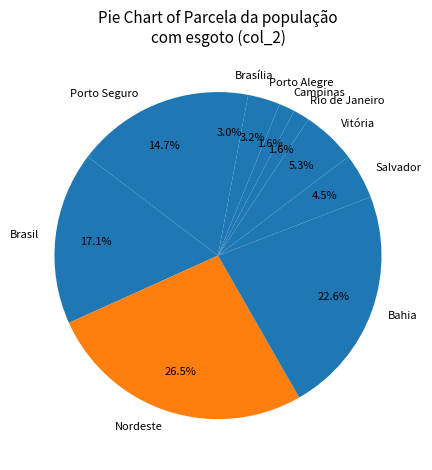

Which has a higher value, Brasília or Bahia?

Bahia